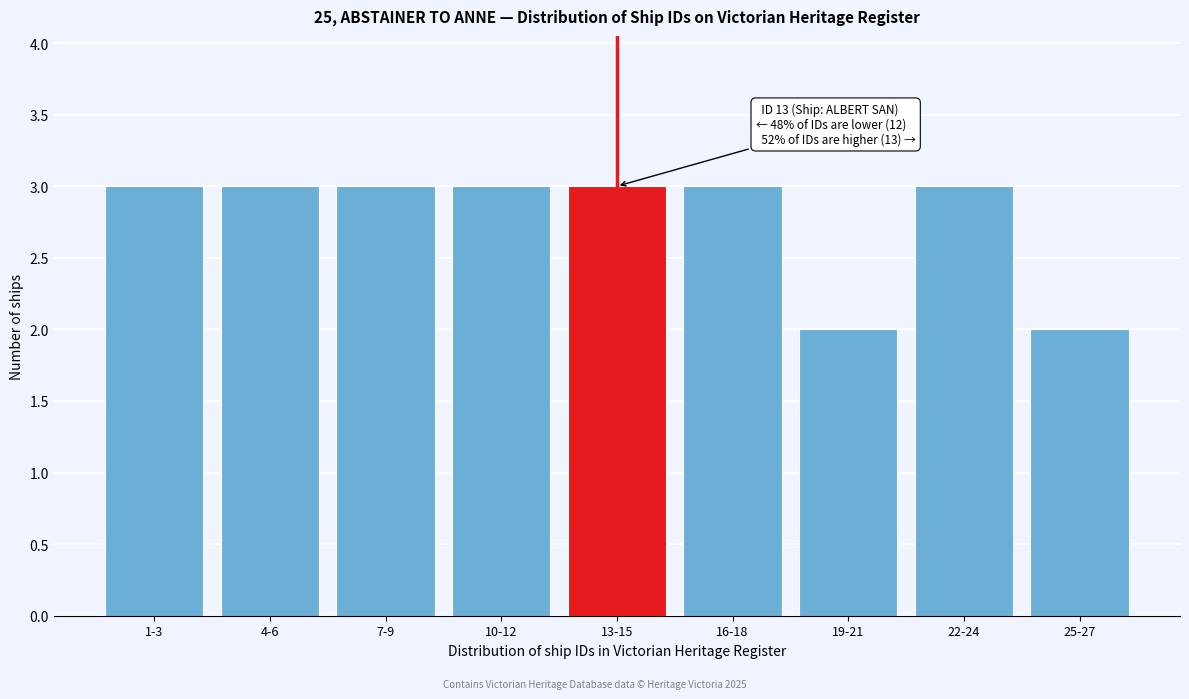

Reading right to left, what are all the values shown in this chart?

2	3	2	3	3	3	3	3	3